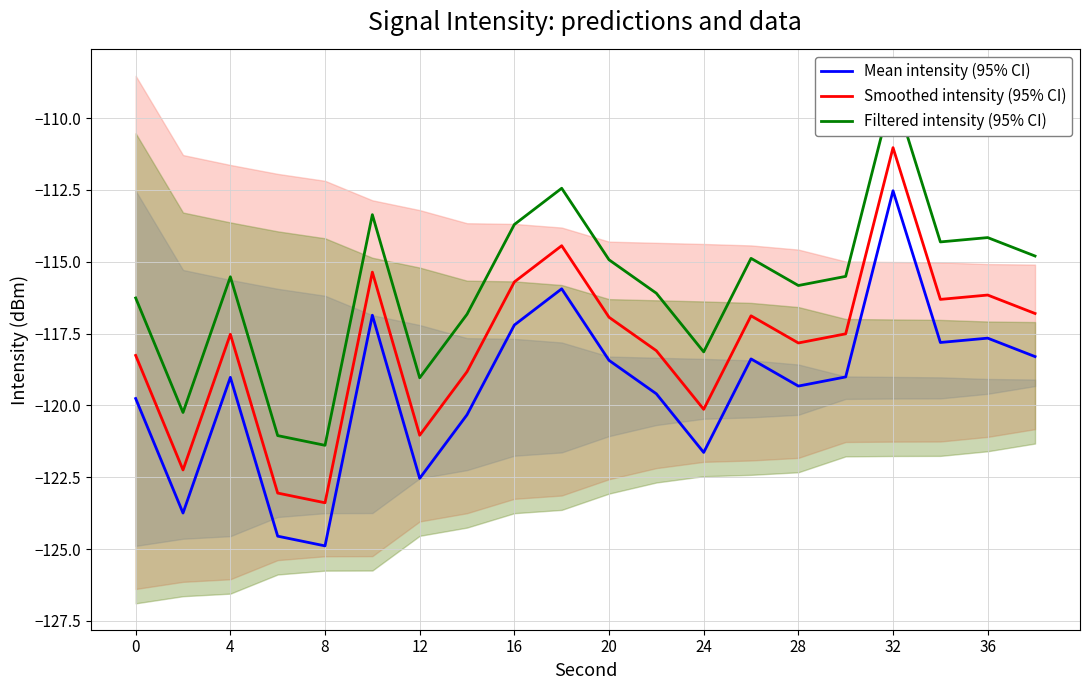

At which label does Smoothed intensity (95% CI) reach its peak?

32